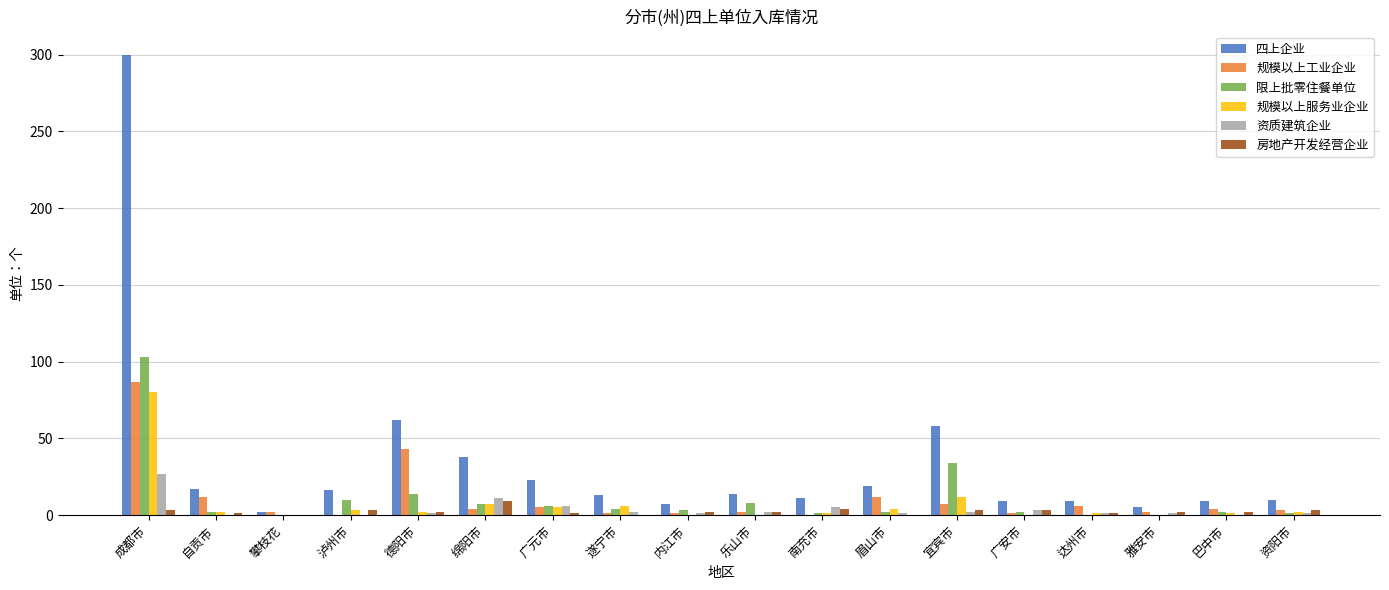

Where does the 规模以上工业企业 series first go above 4?

成都市